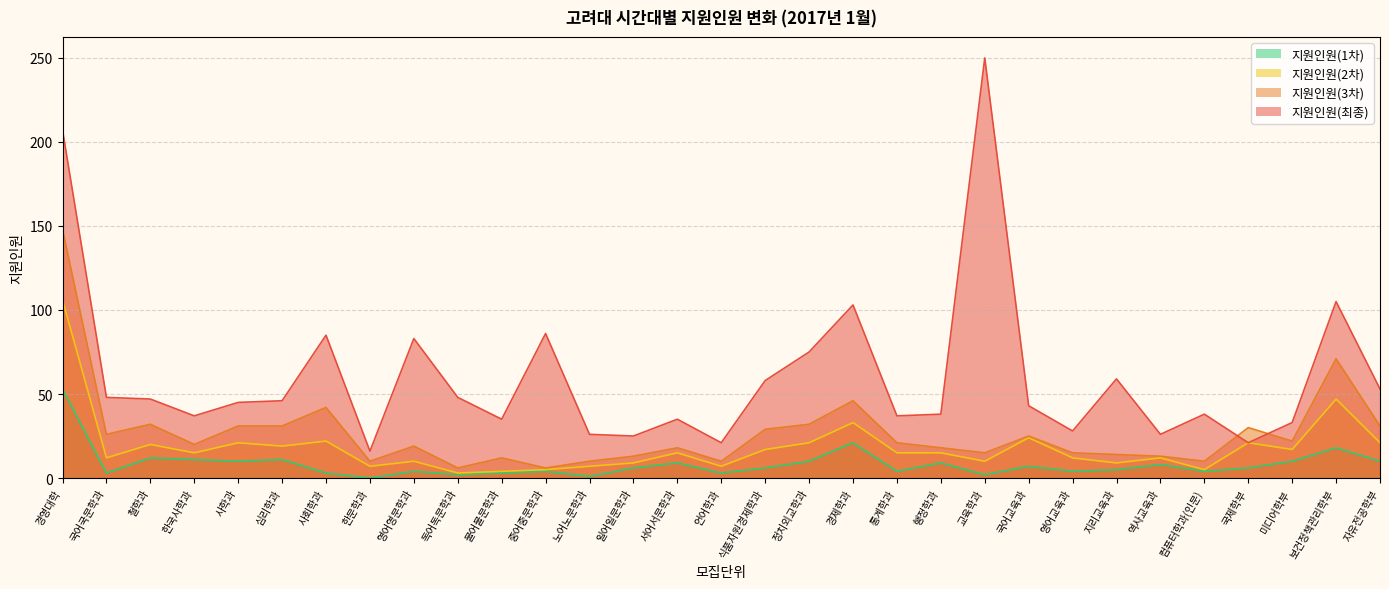

Reading right to left, extract all data points from this chart.

지원인원(최종): 53	105	33	21	38	26	59	28	43	250	38	37	103	75	58	21	35	25	26	86	35	48	83	16	85	46	45	37	47	48	207
지원인원(3차): 31	71	22	30	10	13	14	15	25	15	18	21	46	32	29	10	18	13	10	6	12	6	19	10	42	31	31	20	32	26	148
지원인원(2차): 21	47	17	21	5	12	9	12	24	10	15	15	33	21	17	7	15	9	7	5	4	3	10	7	22	19	21	15	20	12	106
지원인원(1차): 10	18	10	6	4	8	5	4	7	2	9	4	21	10	6	3	9	6	1	4	3	2	4	0	3	11	10	11	12	3	53